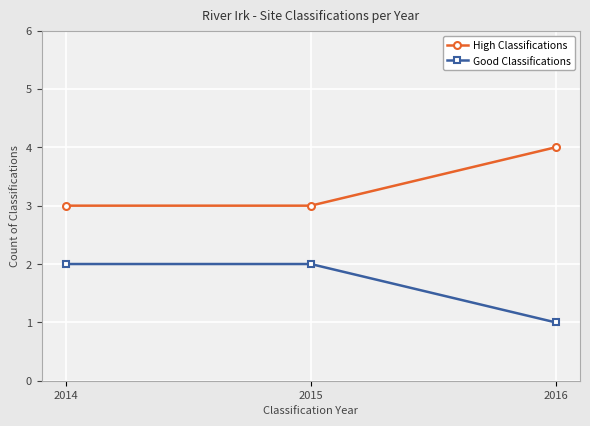

At which category does the chart reach its minimum across all series?

2016